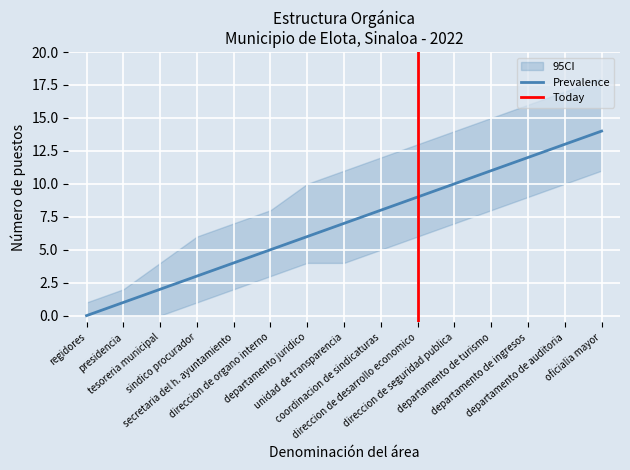

True or false: CI_lower has more than 2 interior local peaks.

False